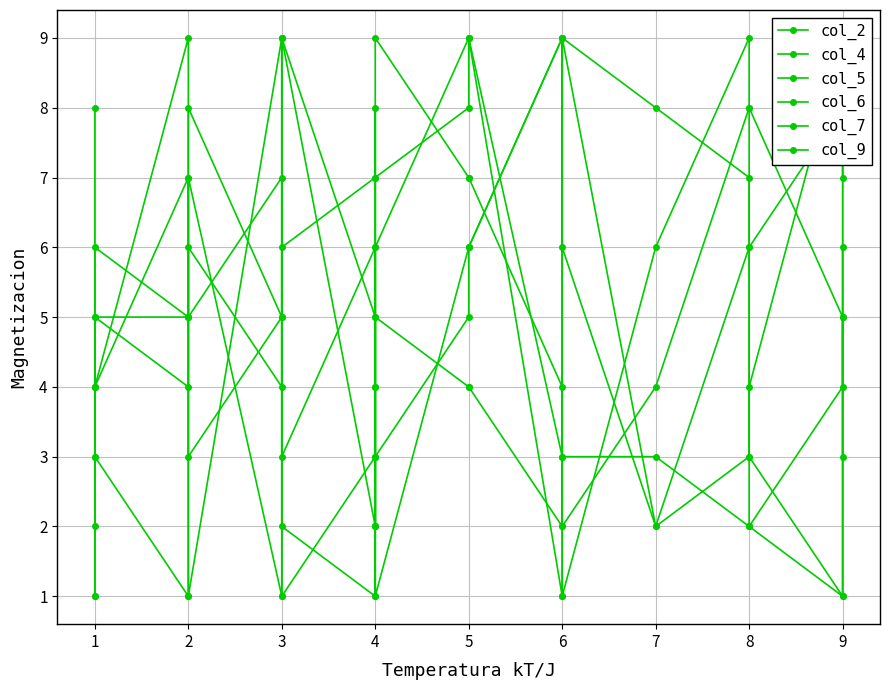

How many values in the col_4 series exceed 4?

8